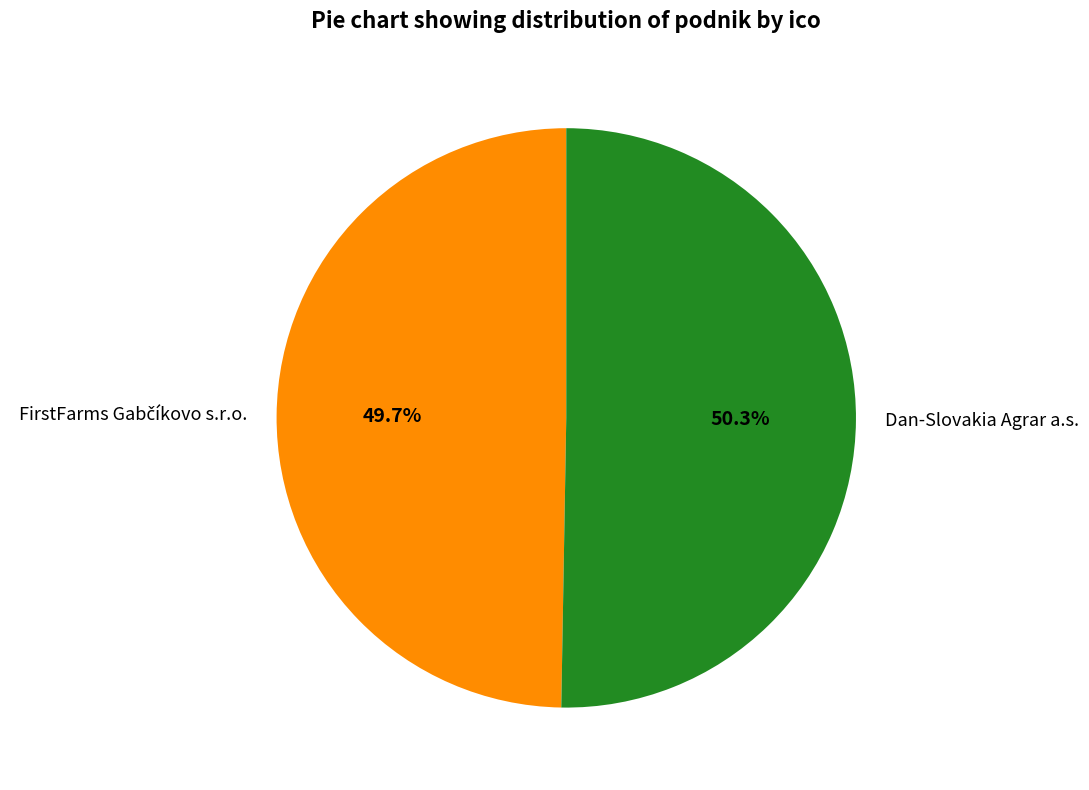

Which category has the biggest portion of the pie?

Dan-Slovakia Agrar a.s.